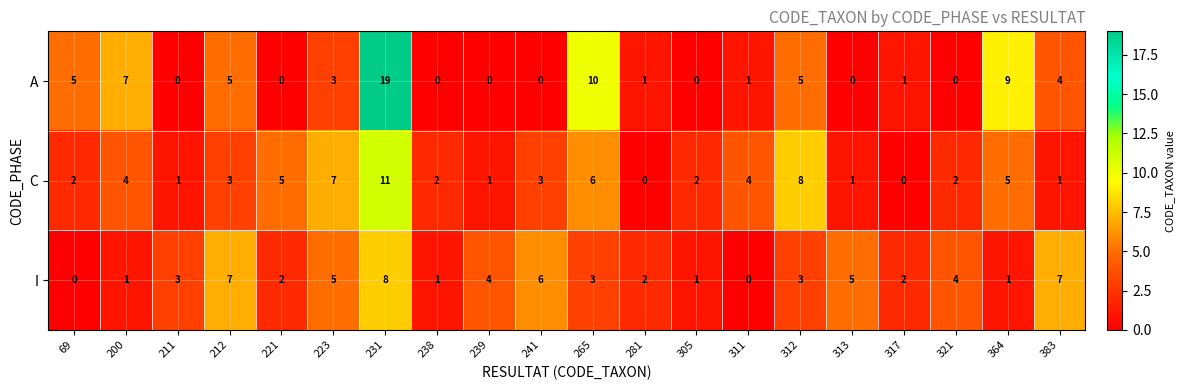

Which category has the highest value in the I series?

231